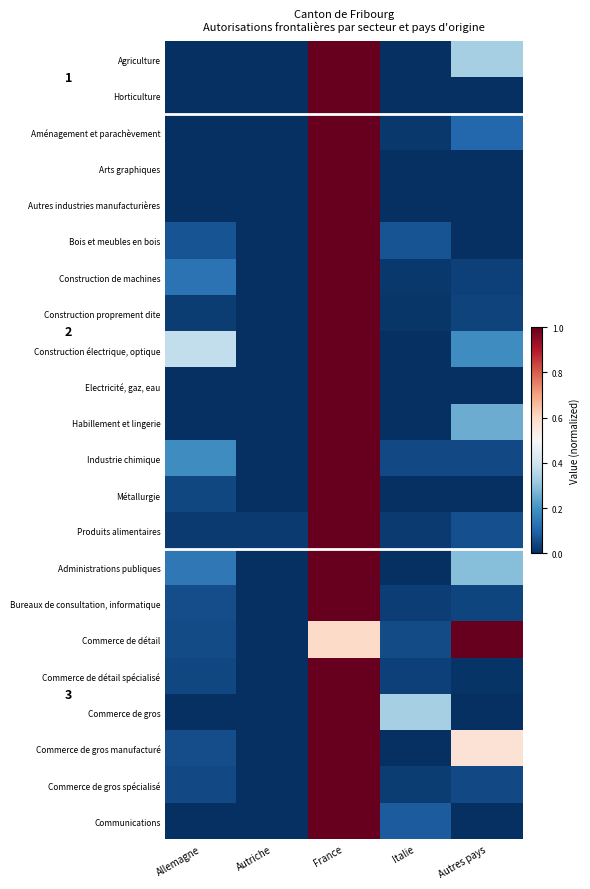

The value of Arts graphiques at France is 1.0. True or false?

True